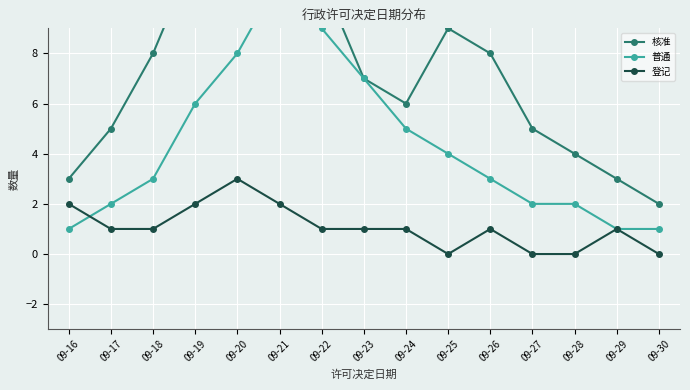

True or false: 登记 has a value of 1 at 09-24.

True